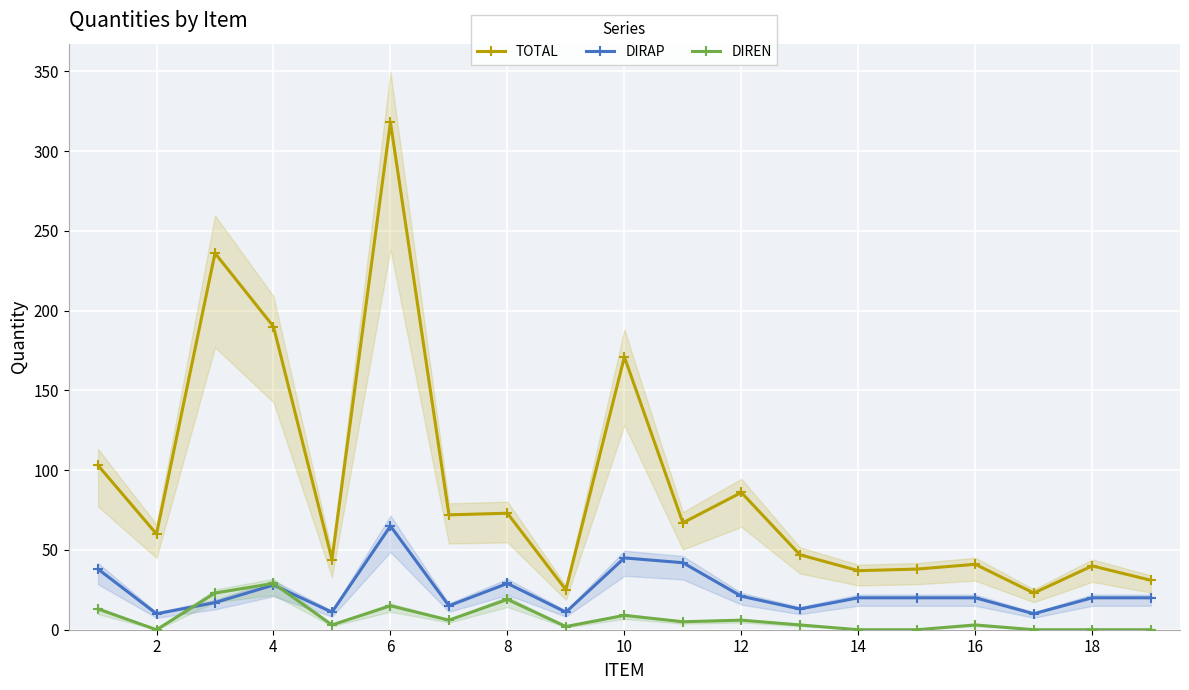

True or false: DIREN and TOTAL intersect in this chart.

False